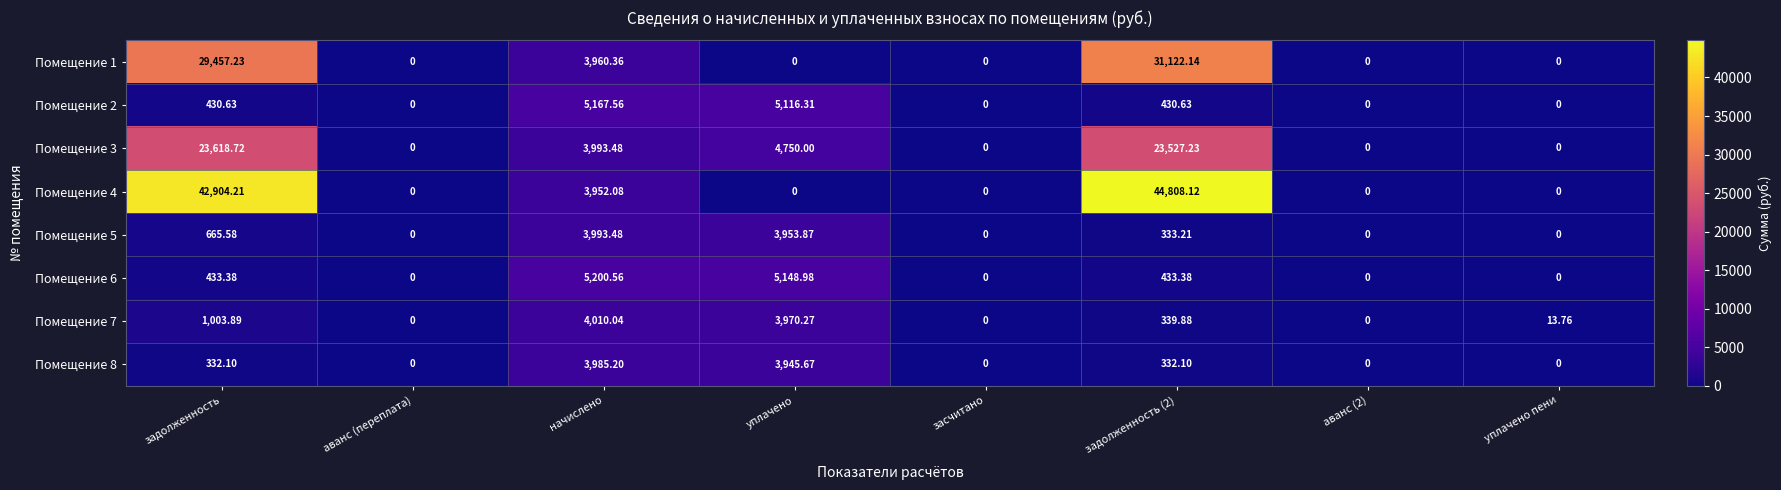

At which category is the sum across all series the highest?

задолженность (2)